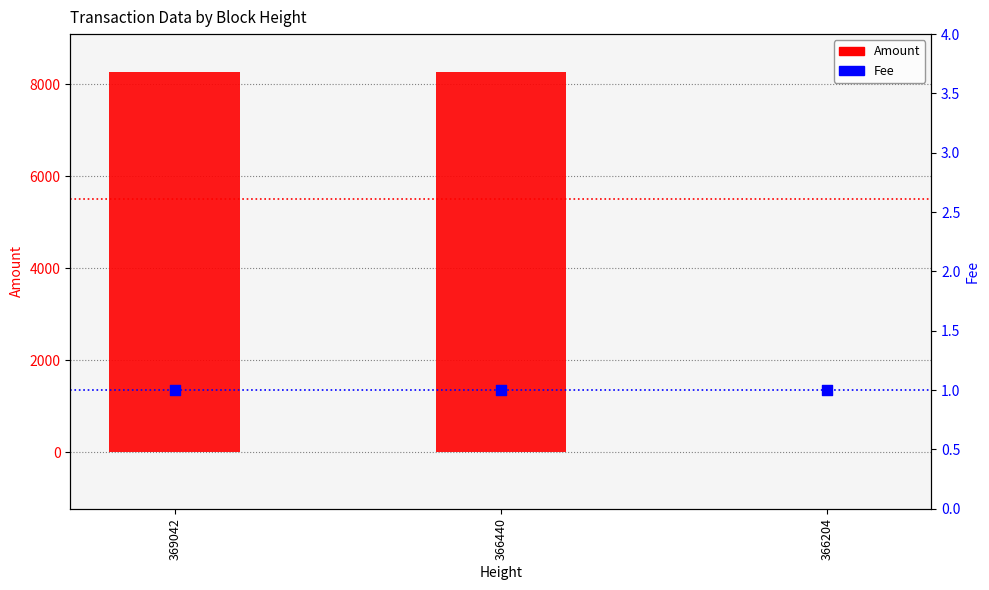

At which category is the sum across all series the highest?

369042